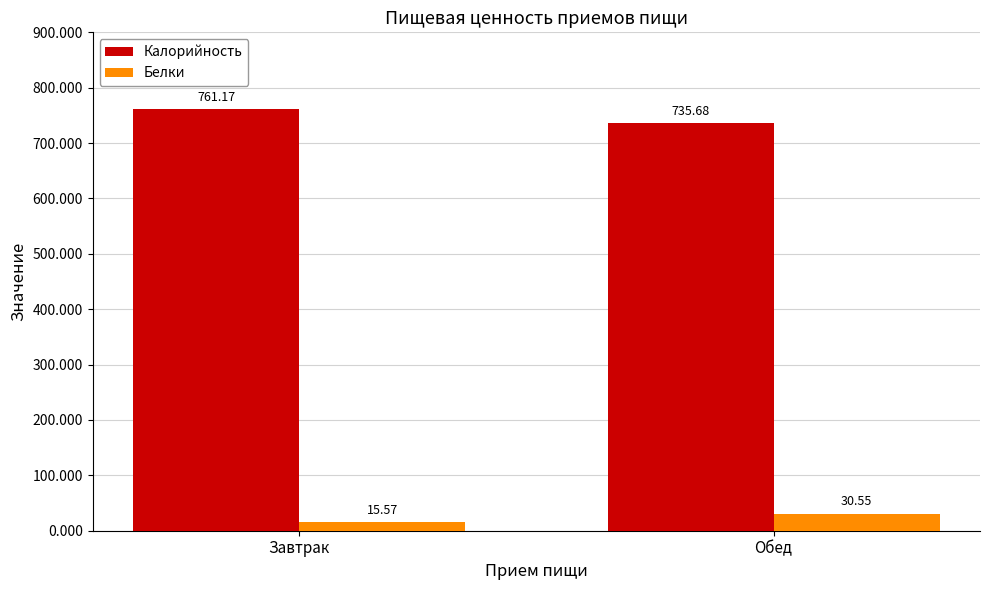

At which label is Калорийность closest to 748?

Обед